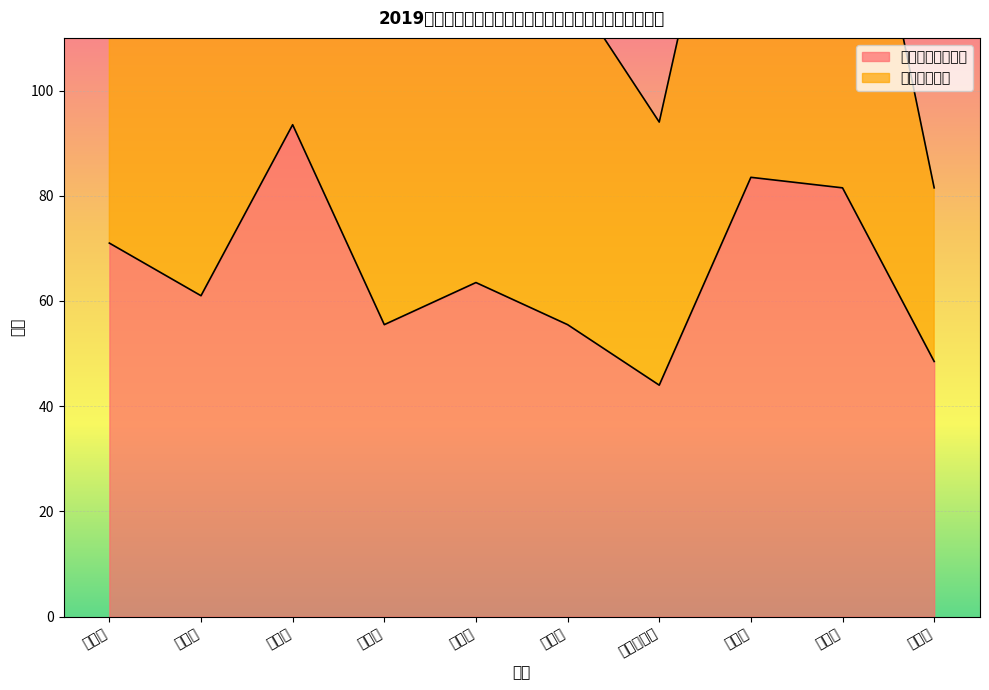

List the labels in order of value, smallest first.

罗仁前才让, 徐晟华, 张得润, 李慧玲, 钱桂蕴, 昝学祯, 马其斌, 刘宝成, 赵宏福, 胡天莉